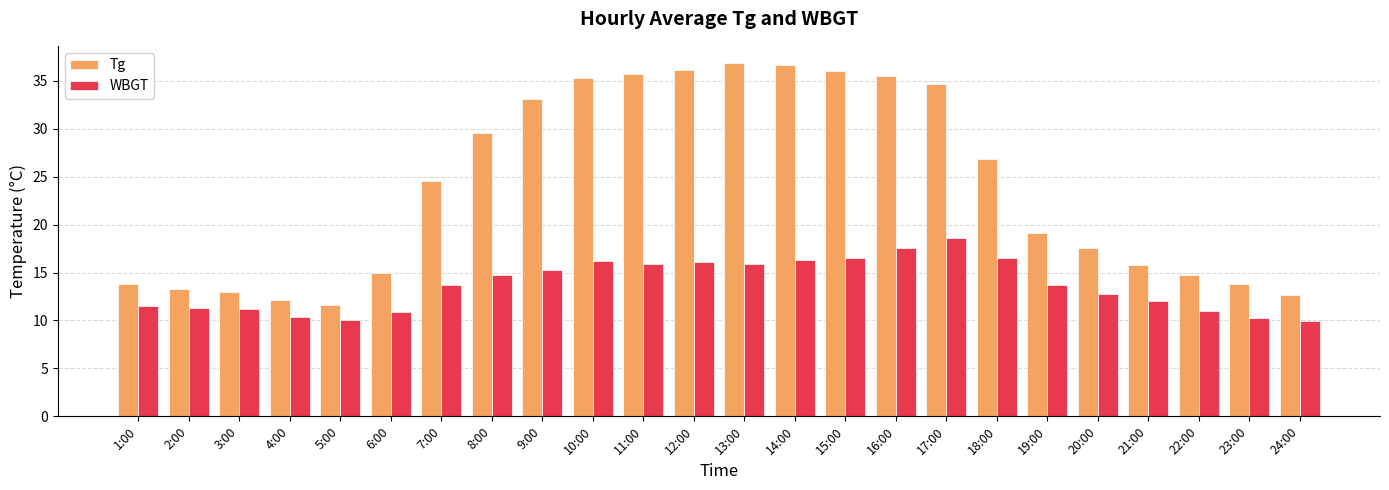

Between 12:00 and 18:00, which series saw the biggest shift?

Tg